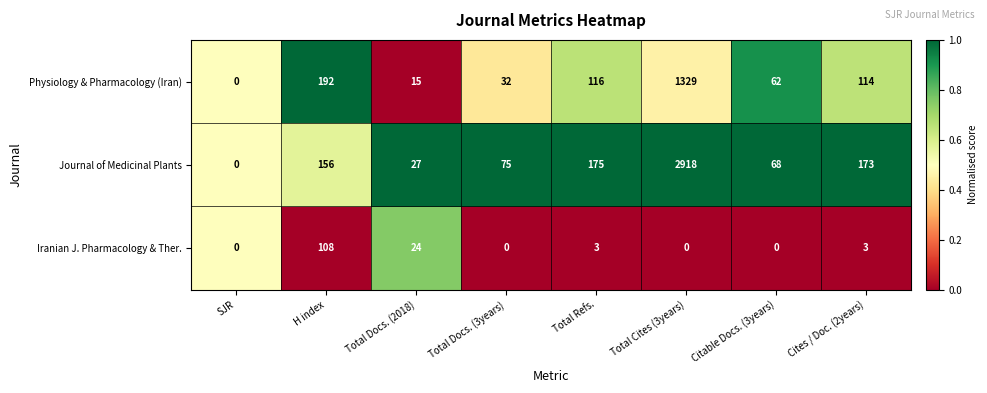

True or false: Physiology & Pharmacology (Iran) has a value of 116 at Total Refs..

True